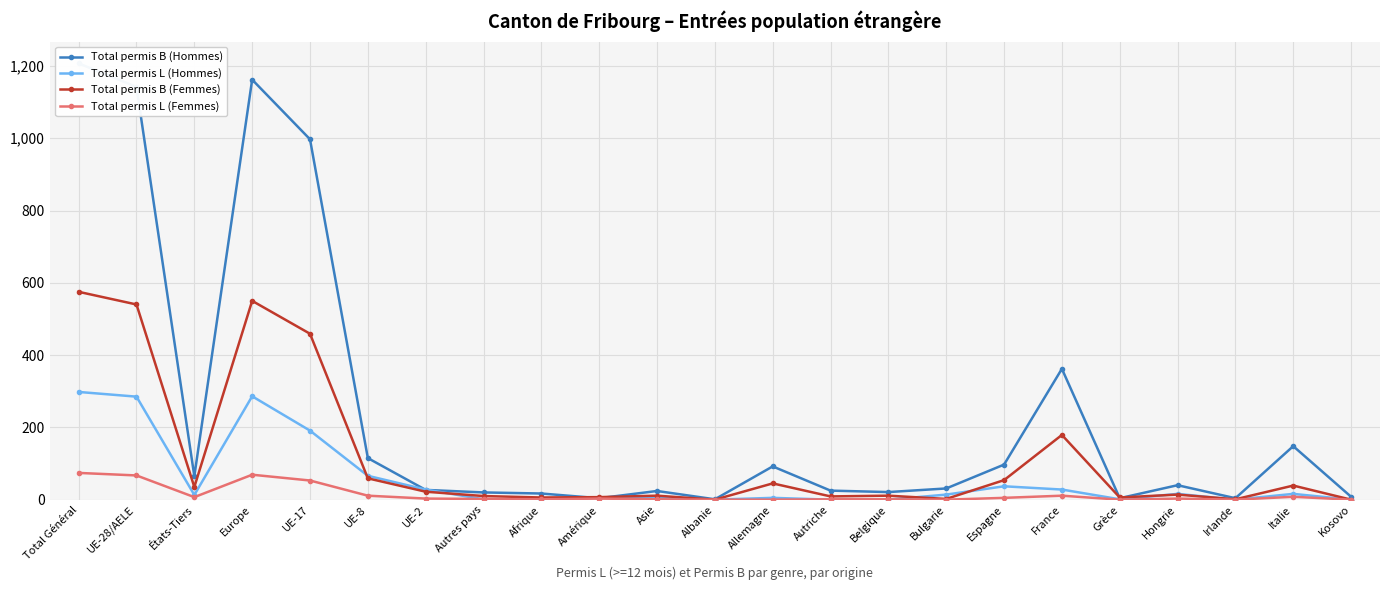

What is the value of the Total permis L (Femmes) point at the 4th from the left?

69